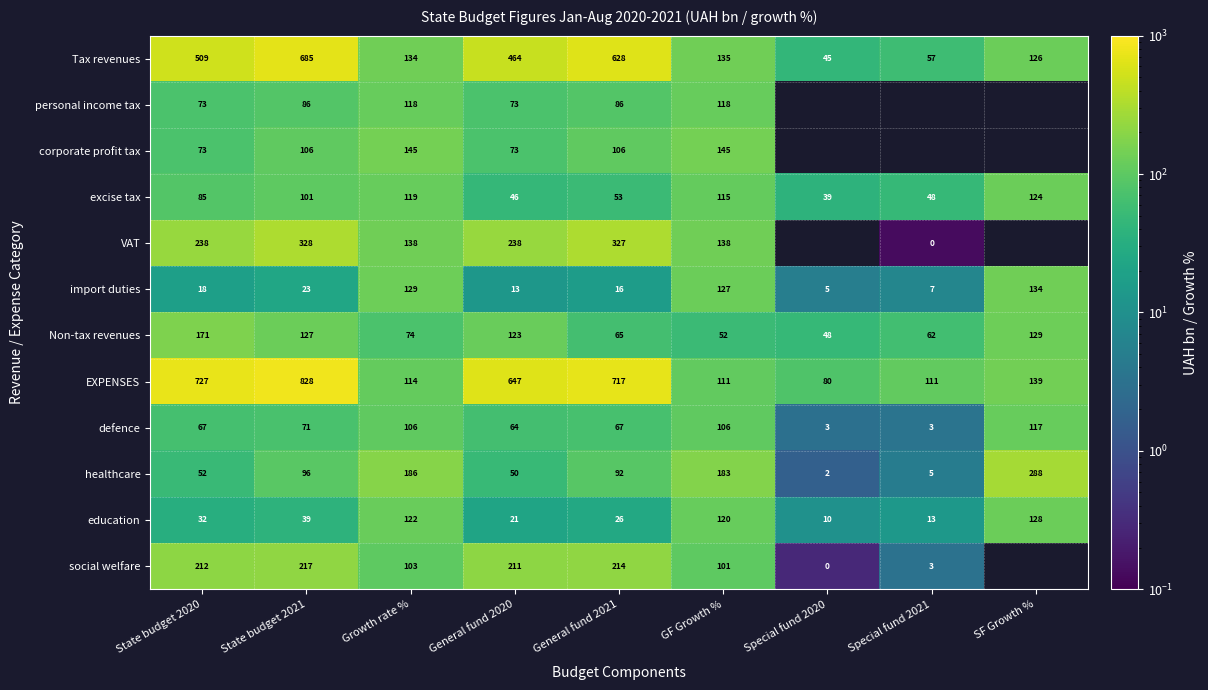

Which series changed the most between Growth rate % and GF Growth %?

Non-tax revenues